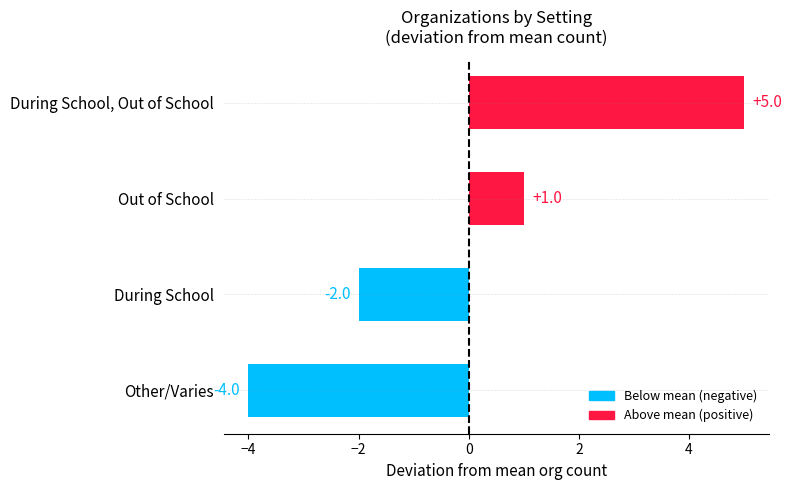

List the labels in order of value, largest first.

During School, Out of School, Out of School, During School, Other/Varies